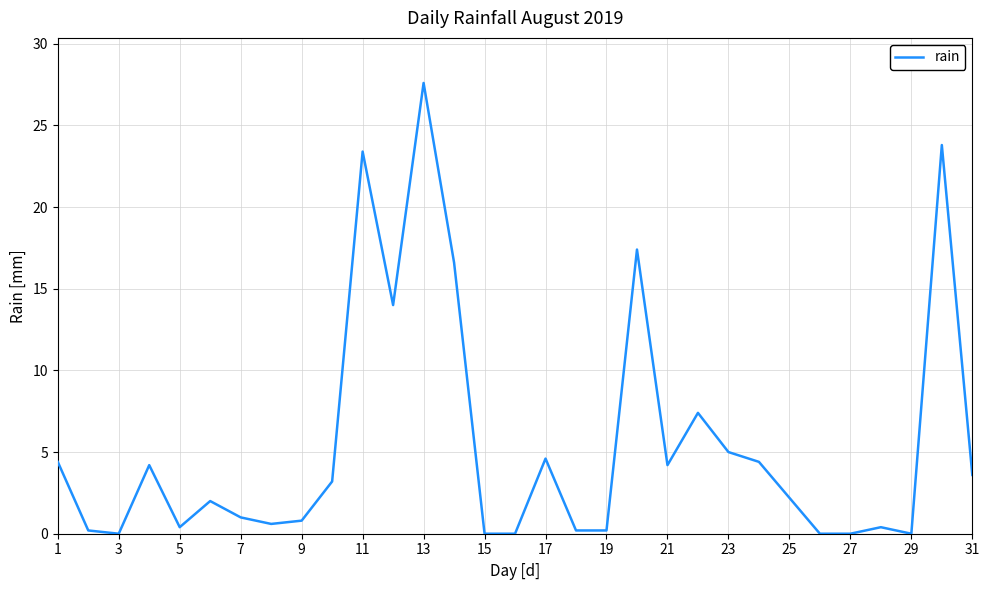

Which label corresponds to the largest value in the chart?

13